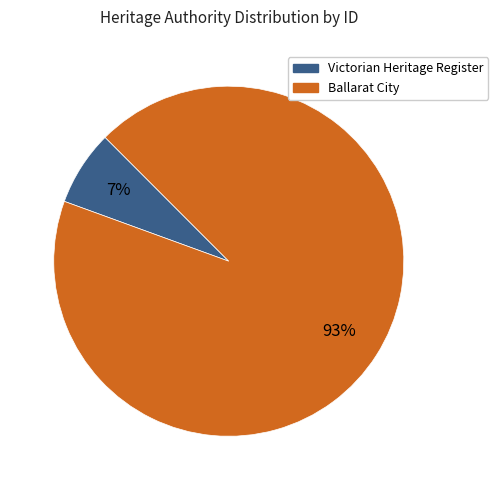

How many slices are in this pie chart?

2